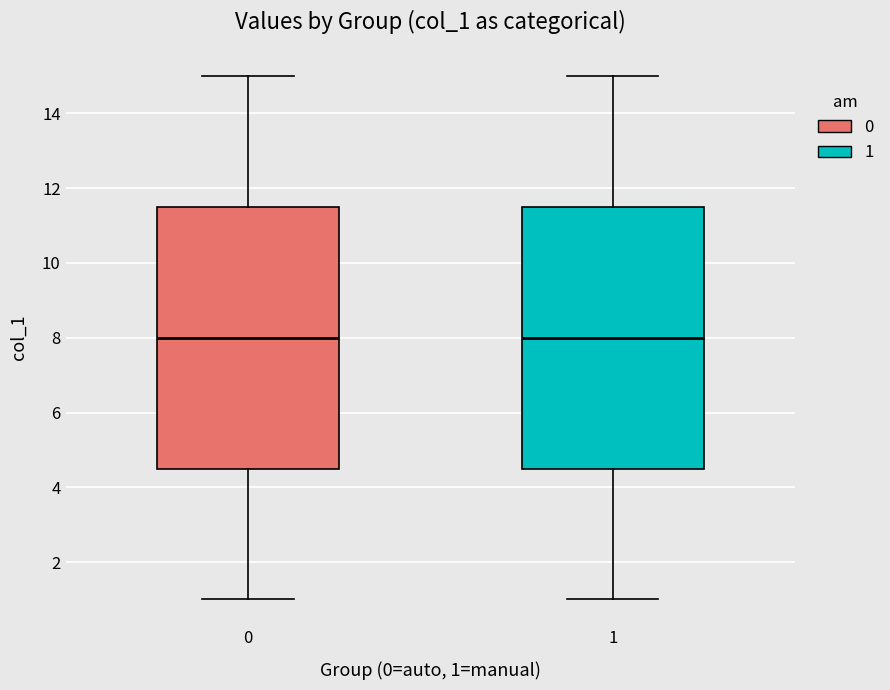

Reading left to right, read every box against the y-axis: the position of its median line, the range the box covers, and the ends of its whiskers. The values are not printed on the chart, so give them approximately, as read against the axis.

0: median 8.0, box 4.6 to 11.6, whiskers 1.0 to 15.0
1: median 8.0, box 4.6 to 11.6, whiskers 1.0 to 15.0